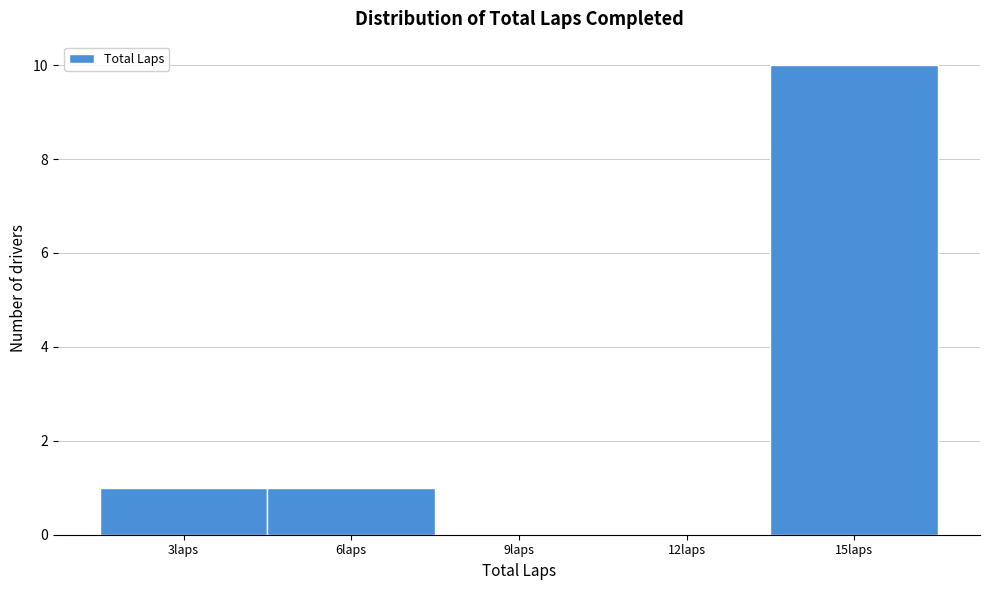

Reading left to right, extract all data points from this chart.

3laps=1	6laps=1	9laps=0	12laps=0	15laps=10